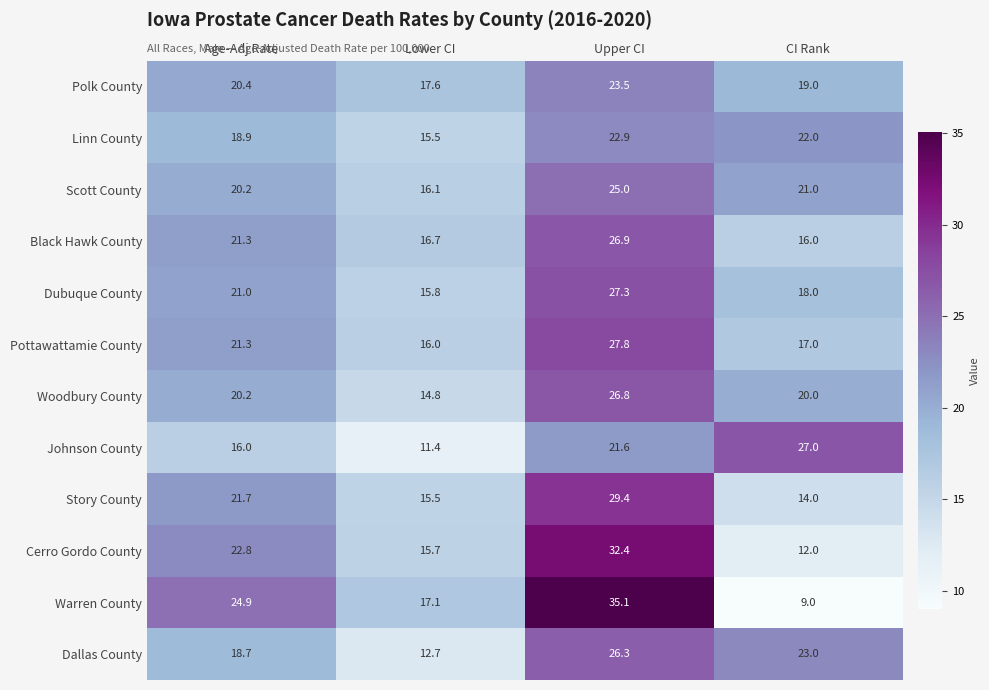

List the series in order of their peak value, highest first.

Warren County, Cerro Gordo County, Story County, Pottawattamie County, Dubuque County, Johnson County, Black Hawk County, Woodbury County, Dallas County, Scott County, Polk County, Linn County